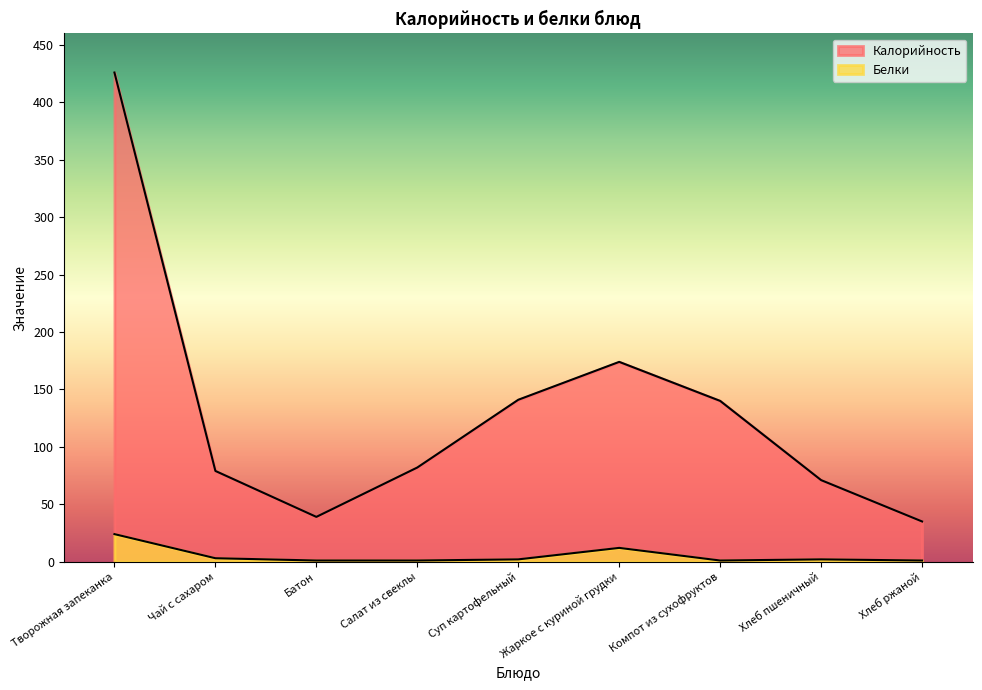

True or false: Белки has a value of 1 at Компот из сухофруктов.

False